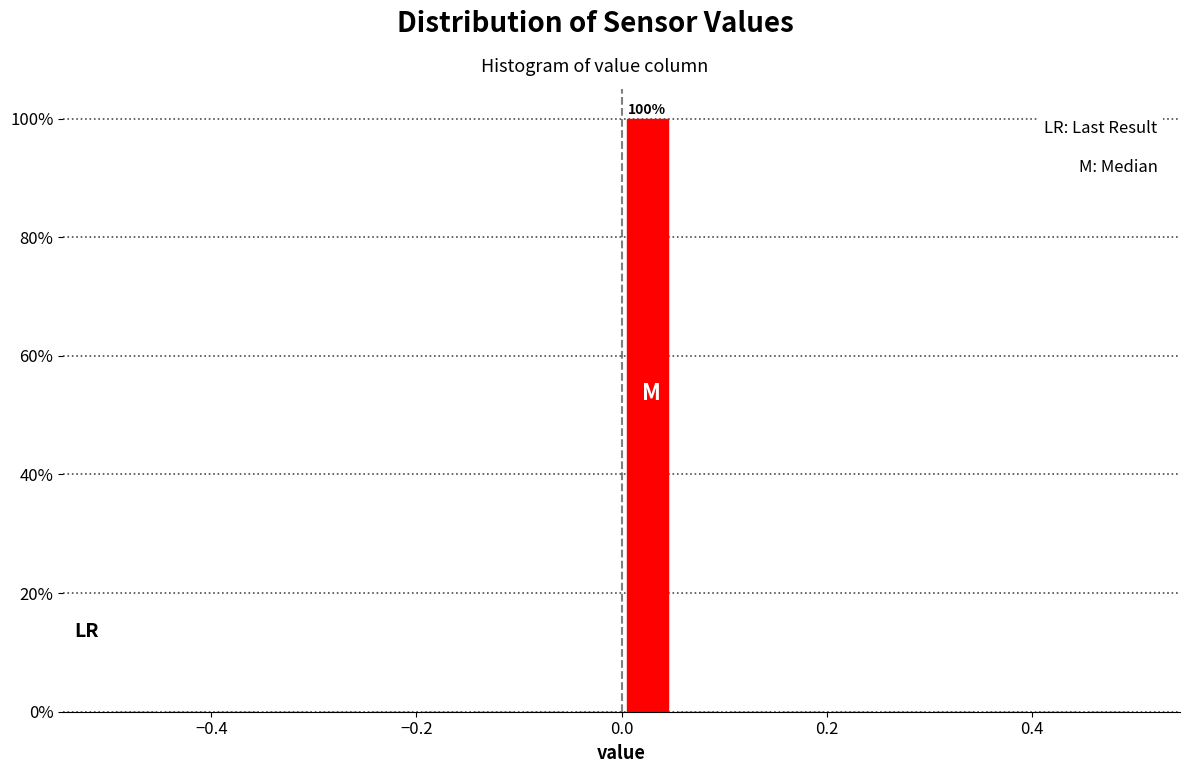

Read against the x-axis, roughly where is the centre of the tallest bar?

0.02